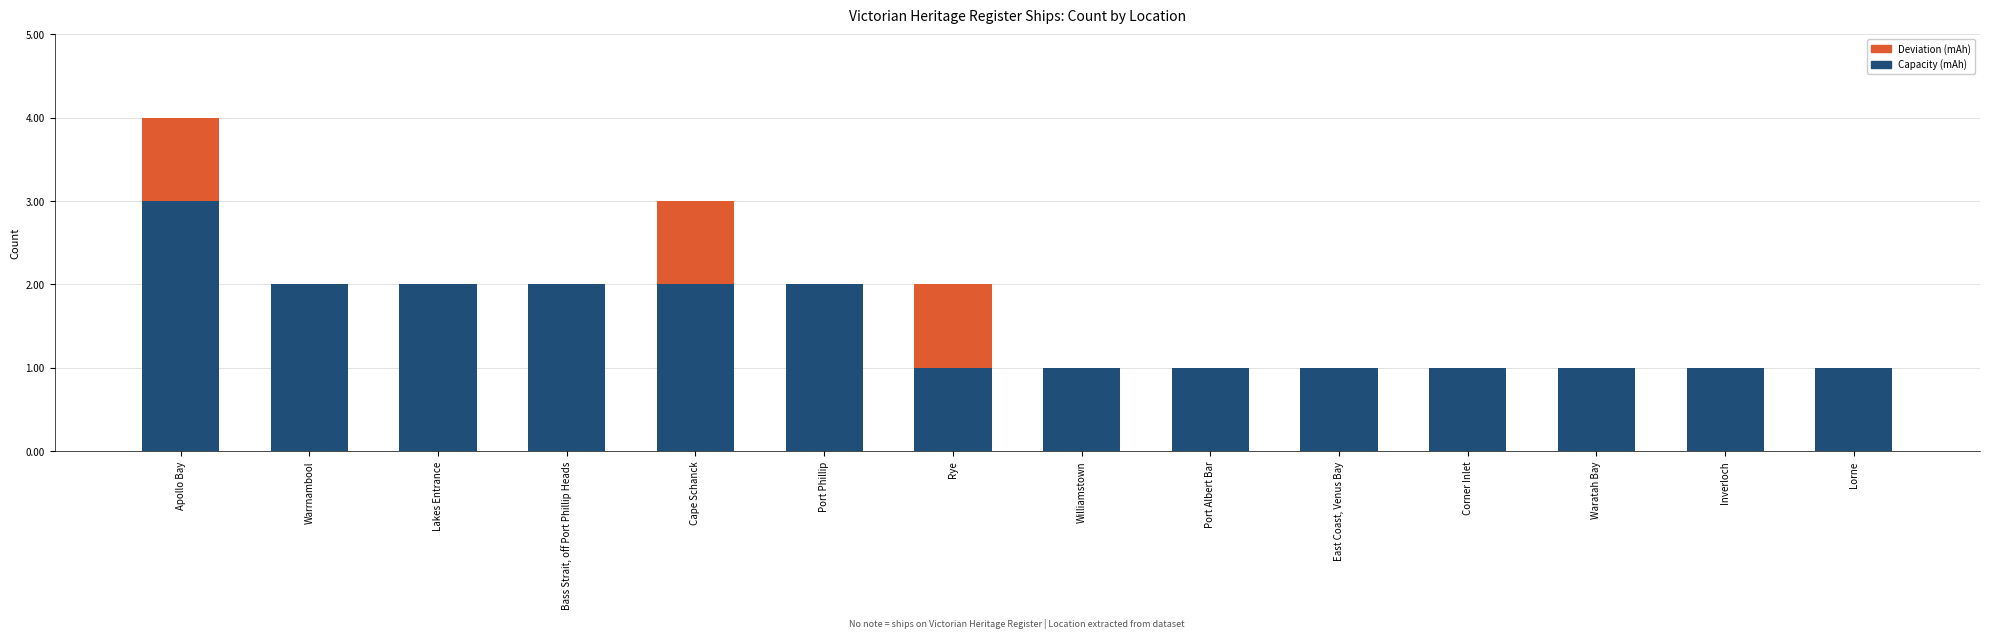

Reading right to left, what are the values for Capacity (mAh)?

Lorne=1	Inverloch=1	Waratah Bay=1	Corner Inlet=1	East Coast, Venus Bay=1	Port Albert Bar=1	Williamstown=1	Rye=1	Port Phillip=2	Cape Schanck=2	Bass Strait, off Port Phillip Heads=2	Lakes Entrance=2	Warrnambool=2	Apollo Bay=3